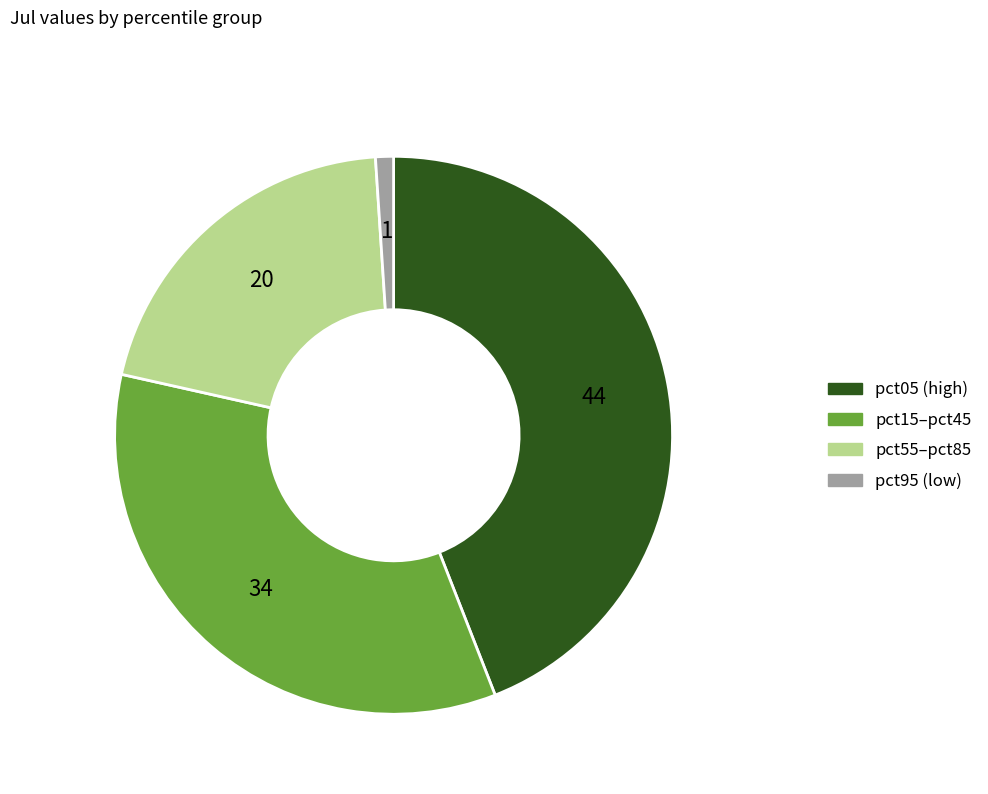

Does any single category account for the majority?

No